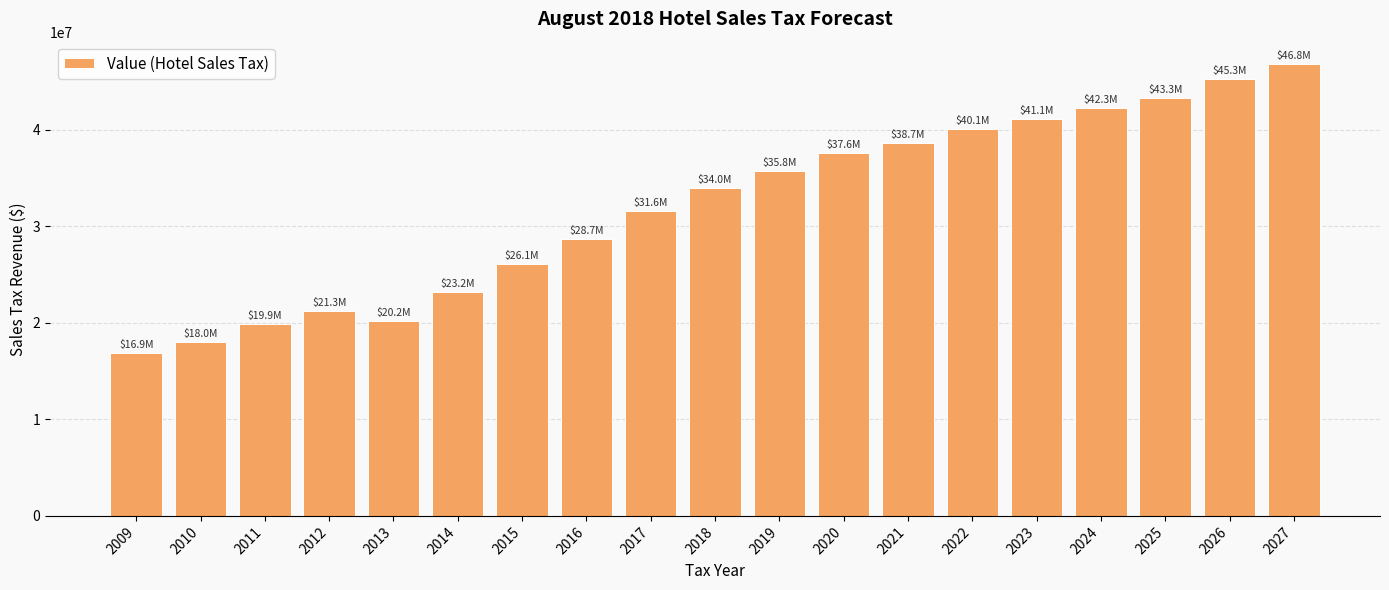

What is the value of the 9th bar from the left?

31591980.0